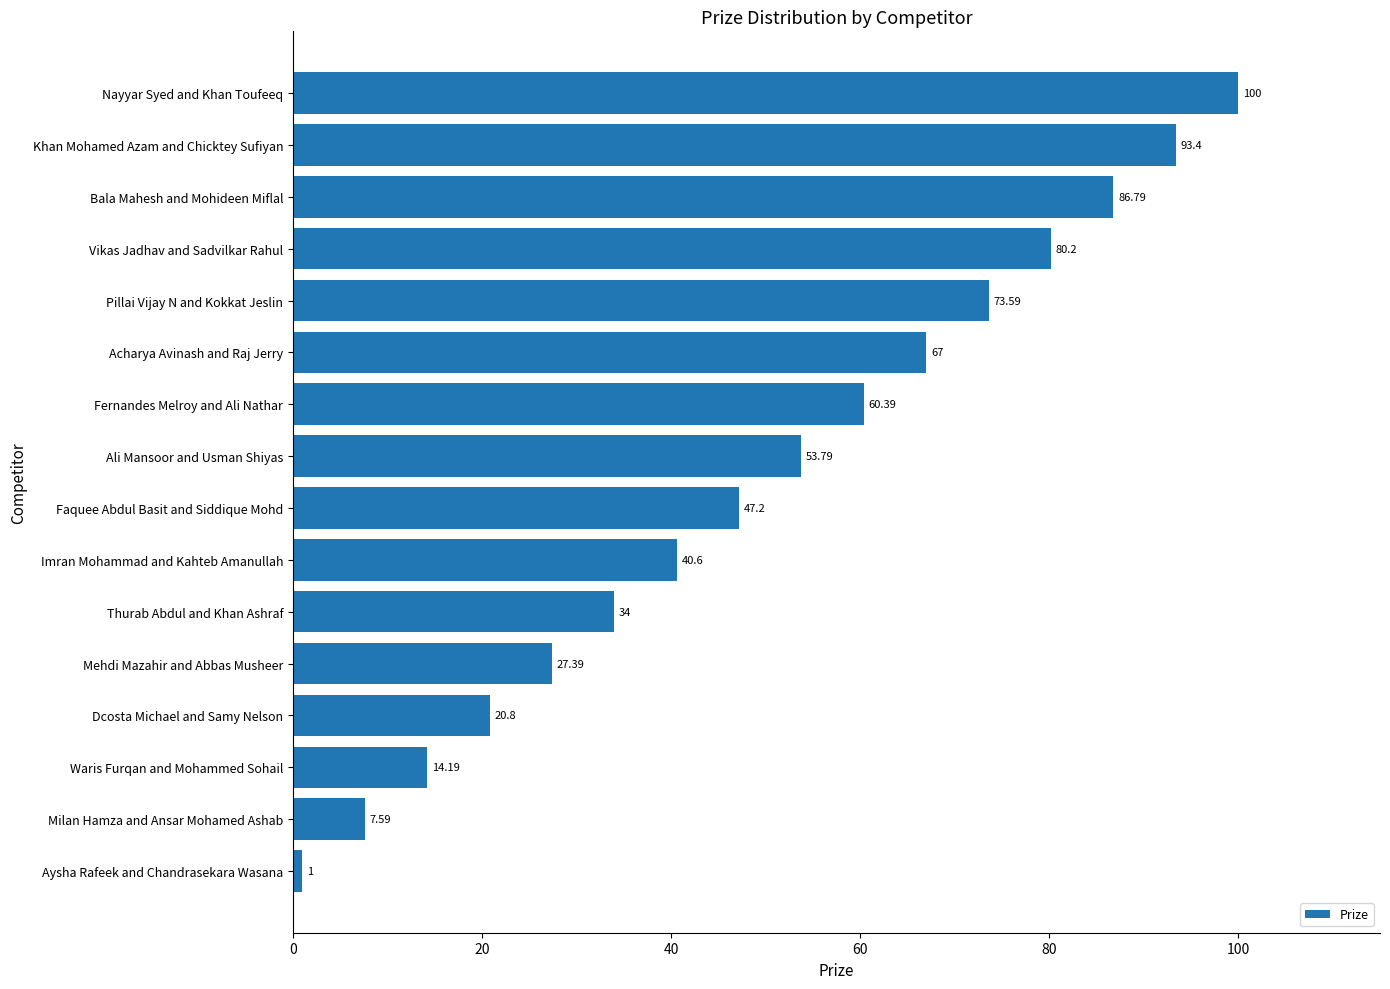

What is the difference between the maximum and minimum values?

99.0